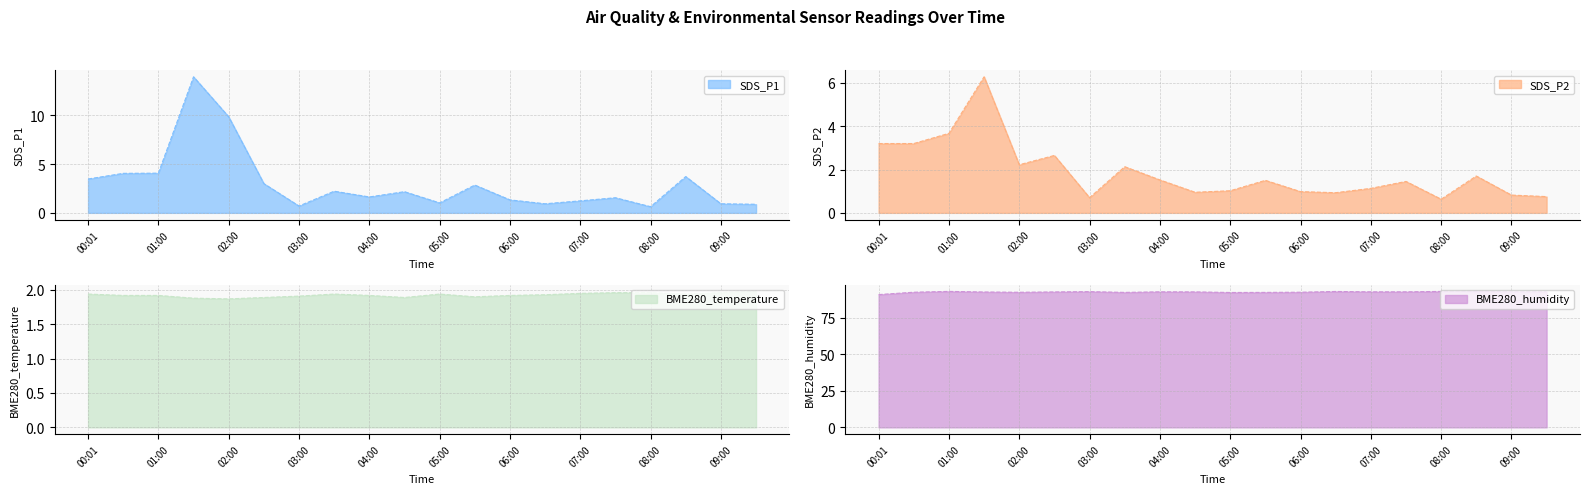

Reading left to right, what are all the values shown in this chart?

SDS_P1: 3.5	4.0	4.1	13.9	9.8	3.0	0.7	2.2	1.6	2.2	1.0	2.9	1.3	0.9	1.2	1.6	0.6	3.7	0.9	0.9
SDS_P2: 3.2	3.2	3.7	6.3	2.2	2.6	0.7	2.1	1.5	0.9	1.0	1.5	1.0	0.9	1.1	1.4	0.6	1.7	0.8	0.8
BME280_temperature: 1.9	1.9	1.9	1.9	1.9	1.9	1.9	1.9	1.9	1.9	1.9	1.9	1.9	1.9	1.9	2.0	2.0	1.9	2.0	2.0
BME280_humidity: 91.1	92.7	93.2	92.8	92.7	92.9	93.1	92.6	93.0	92.9	92.5	92.6	92.7	93.2	93.0	93.0	93.2	93.3	93.0	93.0